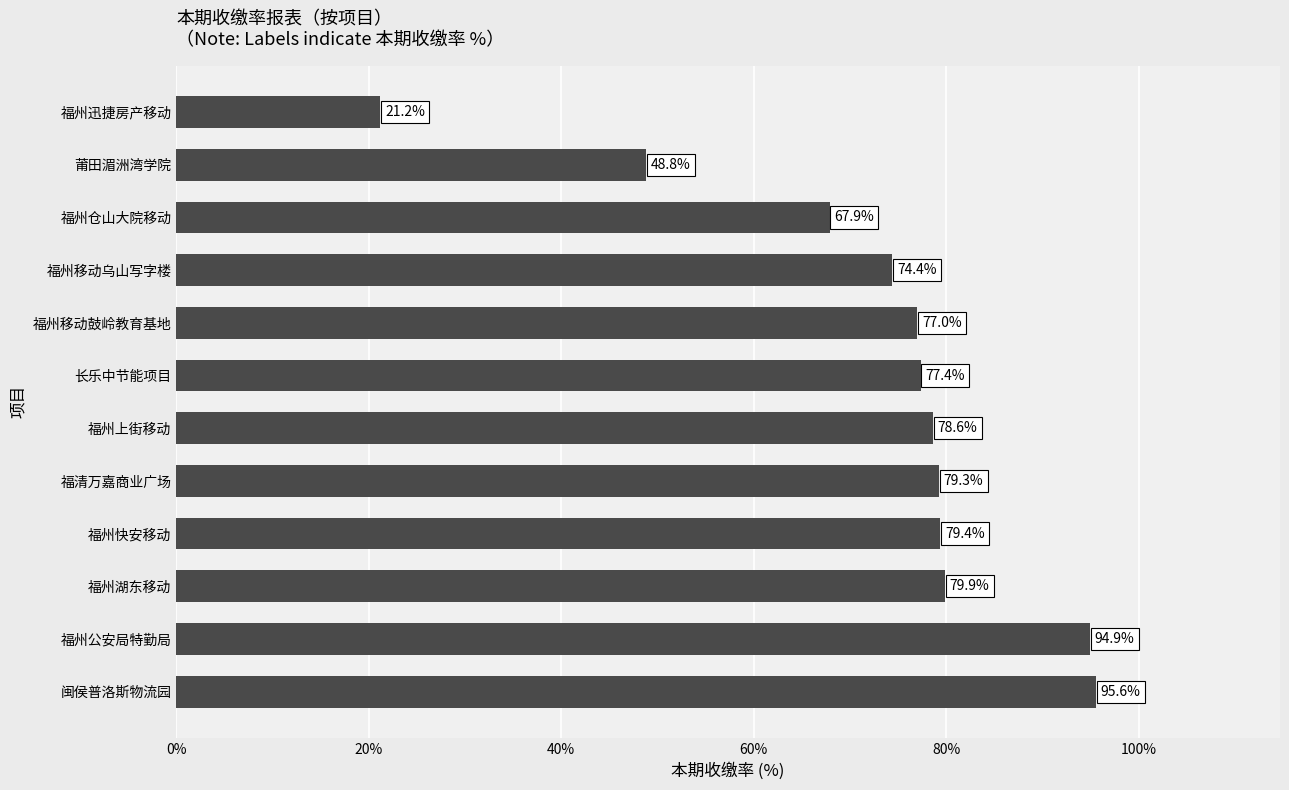

Rank the categories by value from highest to lowest.

闽侯普洛斯物流园, 福州公安局特勤局, 福州湖东移动, 福州快安移动, 福清万嘉商业广场, 福州上街移动, 长乐中节能项目, 福州移动鼓岭教育基地, 福州移动乌山写字楼, 福州仓山大院移动, 莆田湄洲湾学院, 福州迅捷房产移动